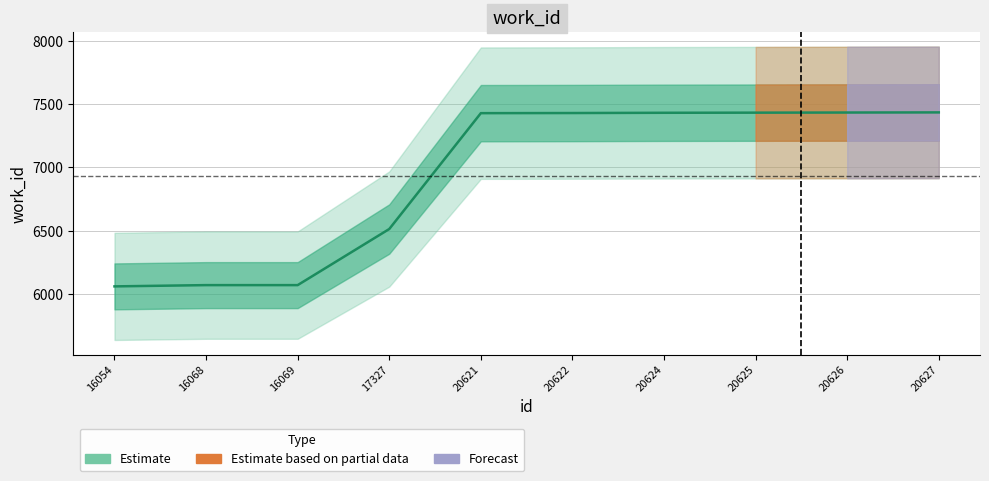

At which category does the chart reach its minimum across all series?

16054